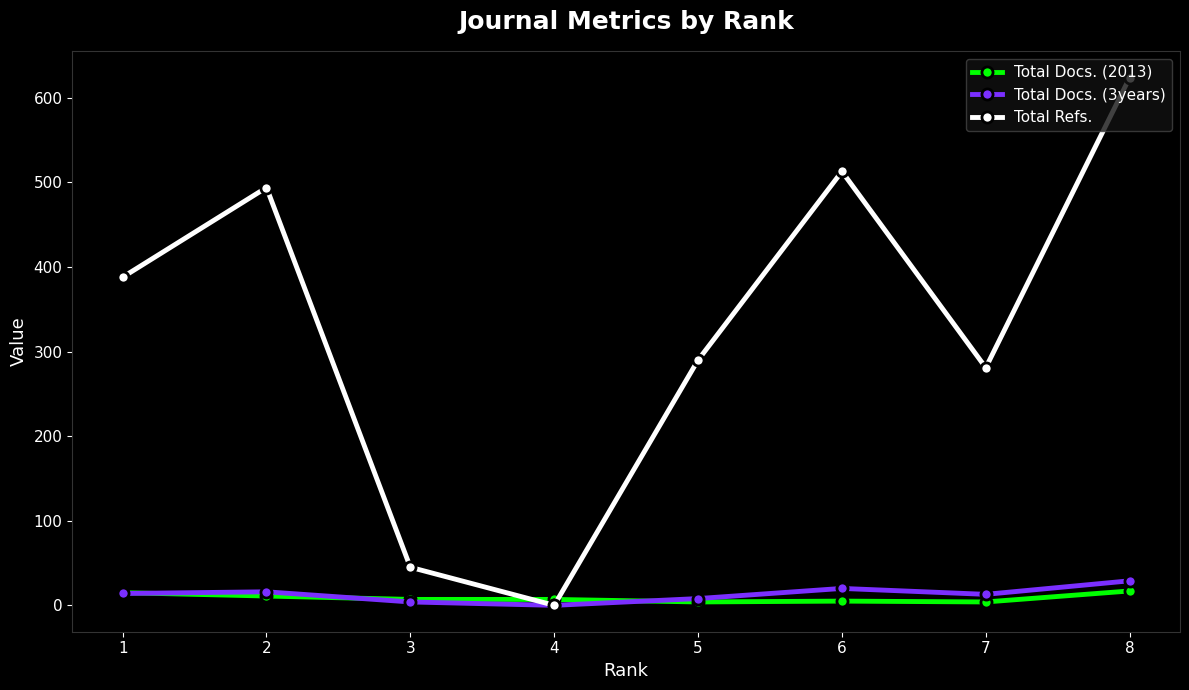

After their last crossing, which series has the higher values: Total Docs. (2013) or Total Refs.?

Total Refs.